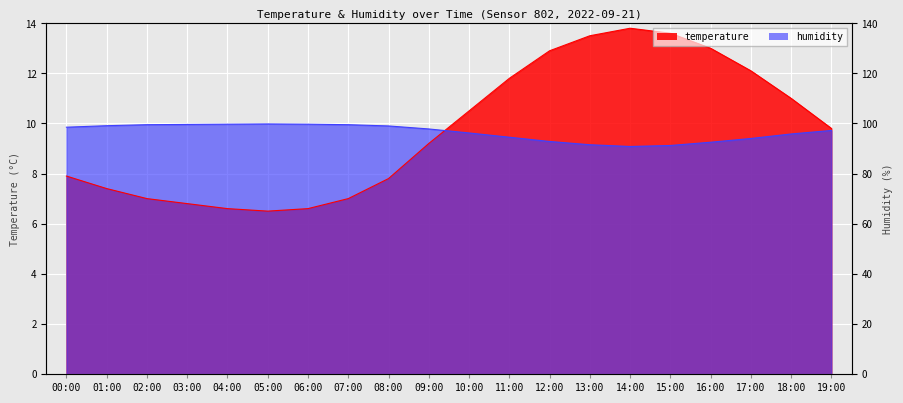

At which category does humidity reach its first local valley?

14:00